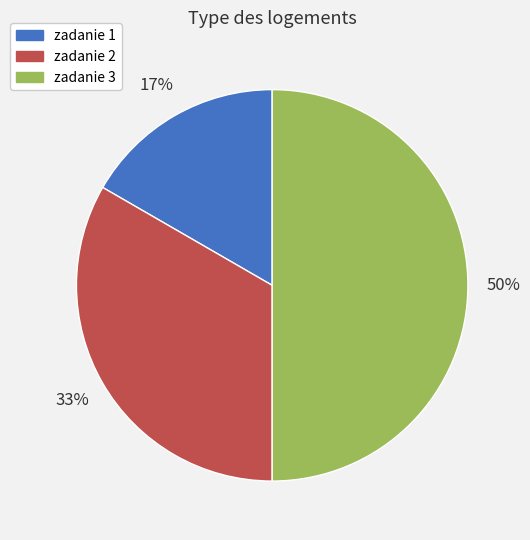

True or false: zadanie 2 accounts for 23% of the total.

False